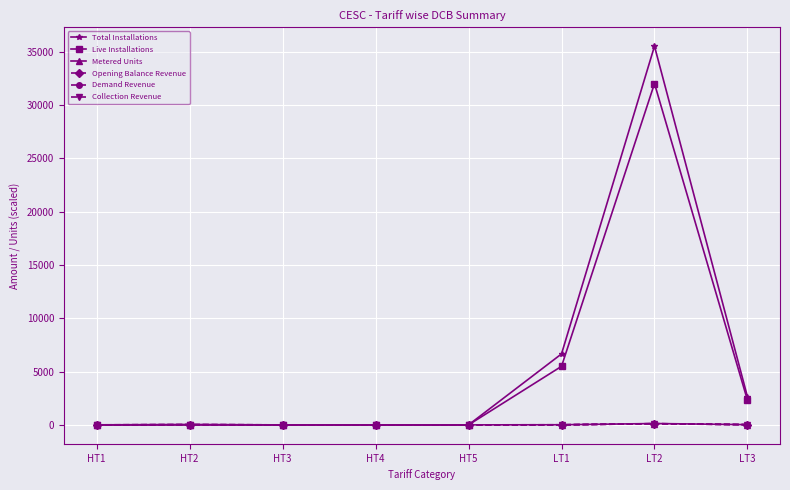

The value of Opening Balance Revenue at LT1 is 3.9. True or false?

True